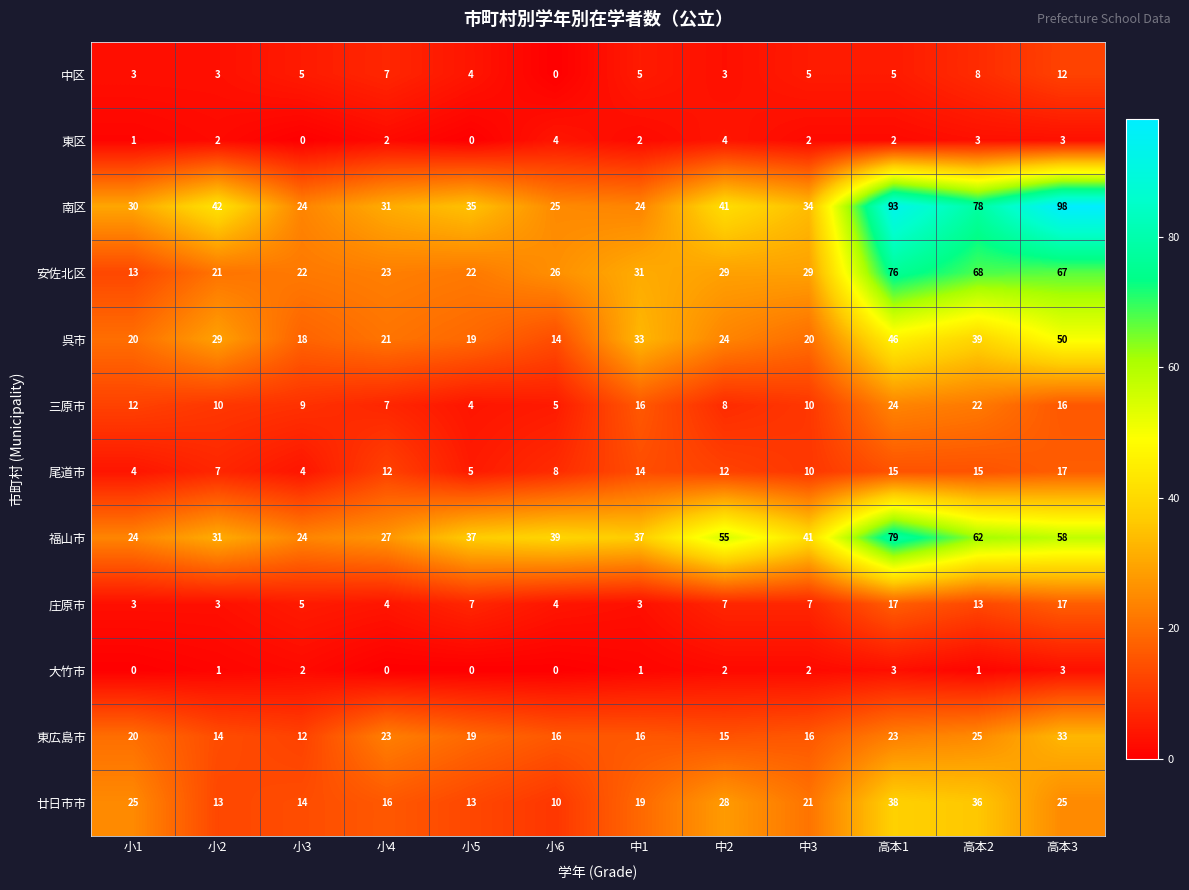

What is the average value of the 呉市 series?

28